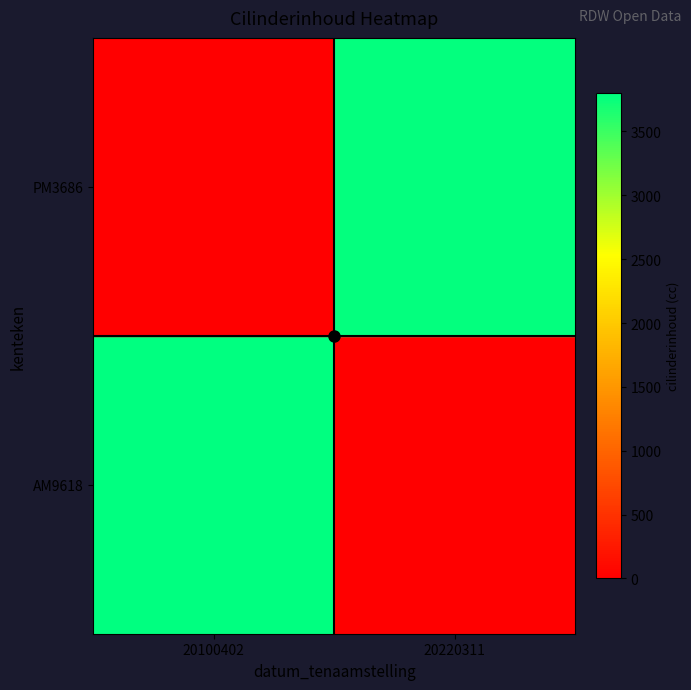

Which series has the largest range (max minus min)?

PM3686